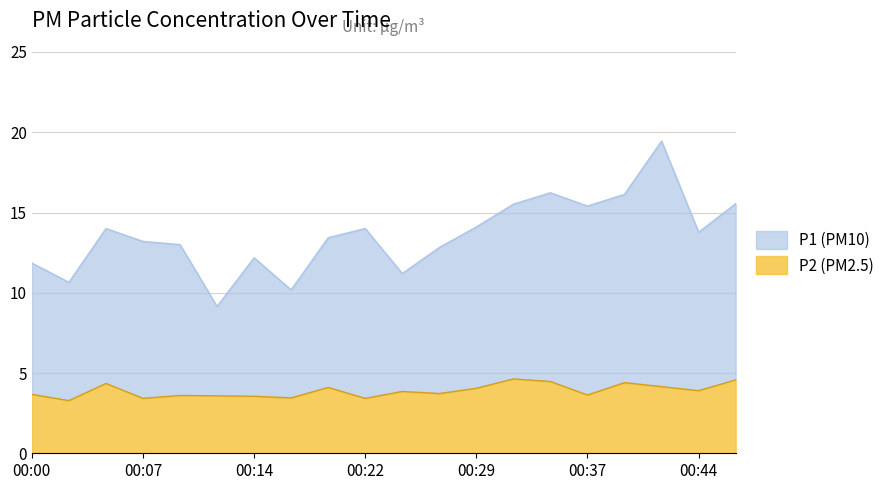

At which label does P2 reach its minimum?

00:02